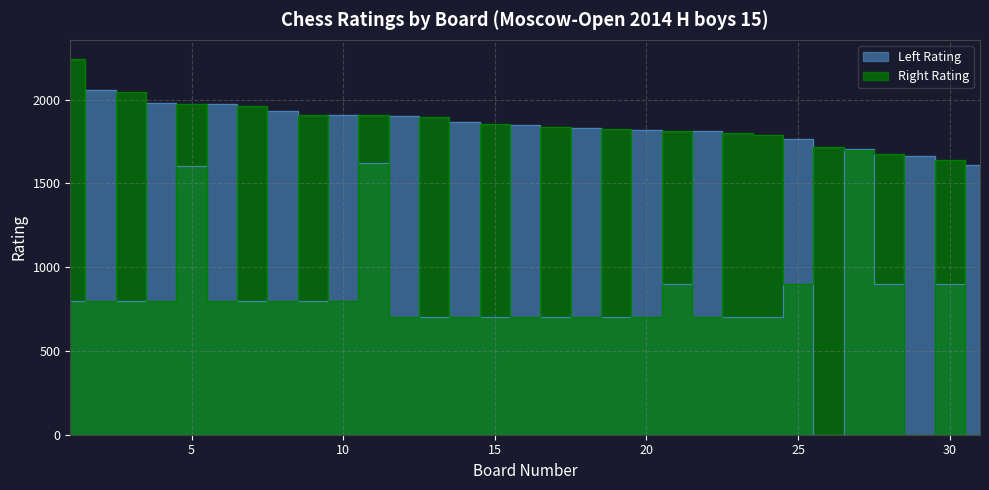

Where is the first local minimum for Left Rating?

3